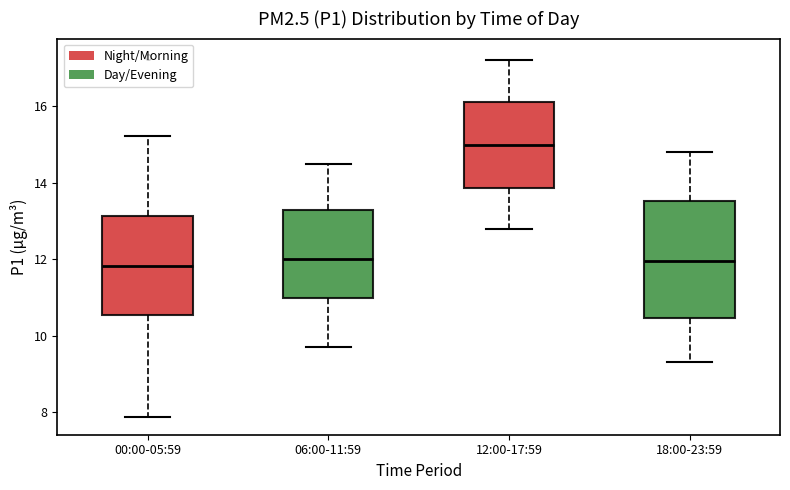

Which box is the tallest, from its lower edge to its upper edge?

18:00-23:59